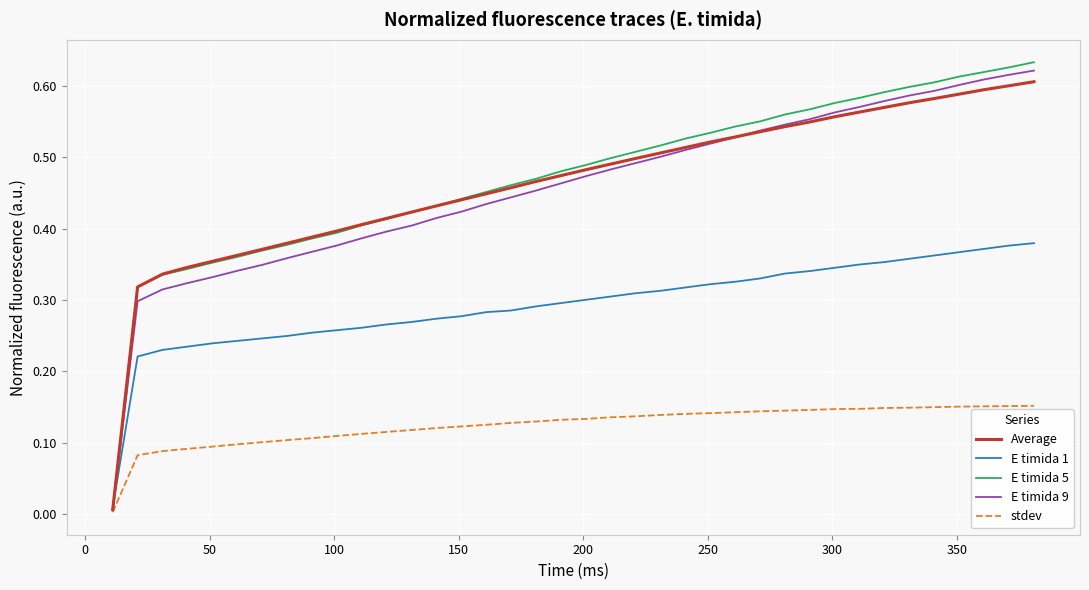

What are all the series names shown in the legend?

Average, E timida 1, E timida 5, E timida 9, stdev